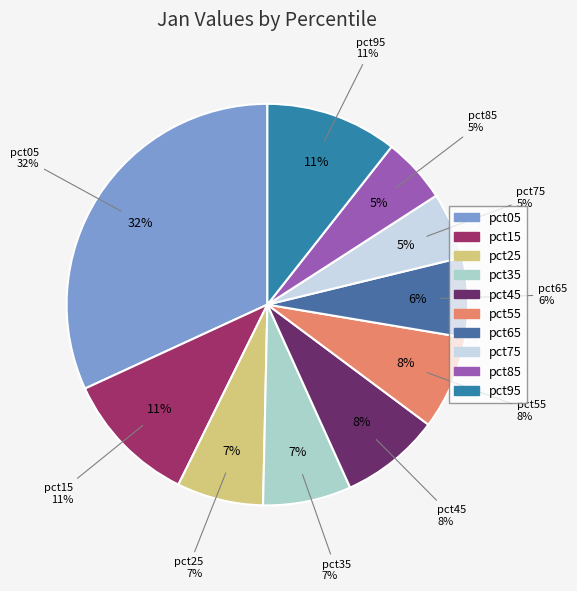

Which slice is the smallest?

pct85